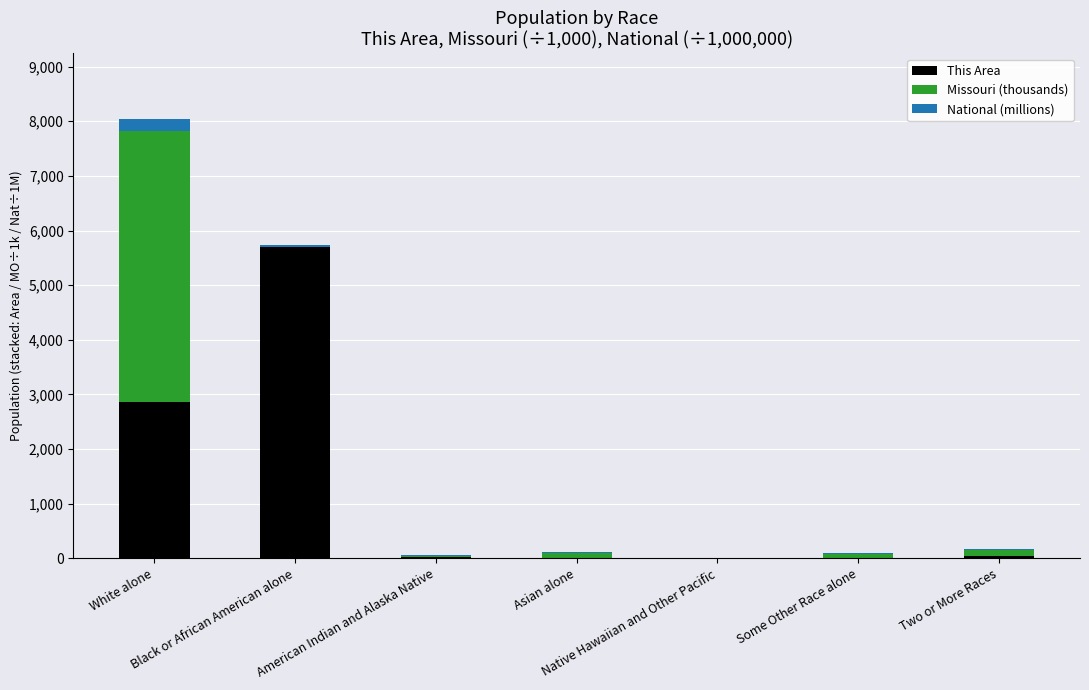

Count the number of categories in the chart.

7